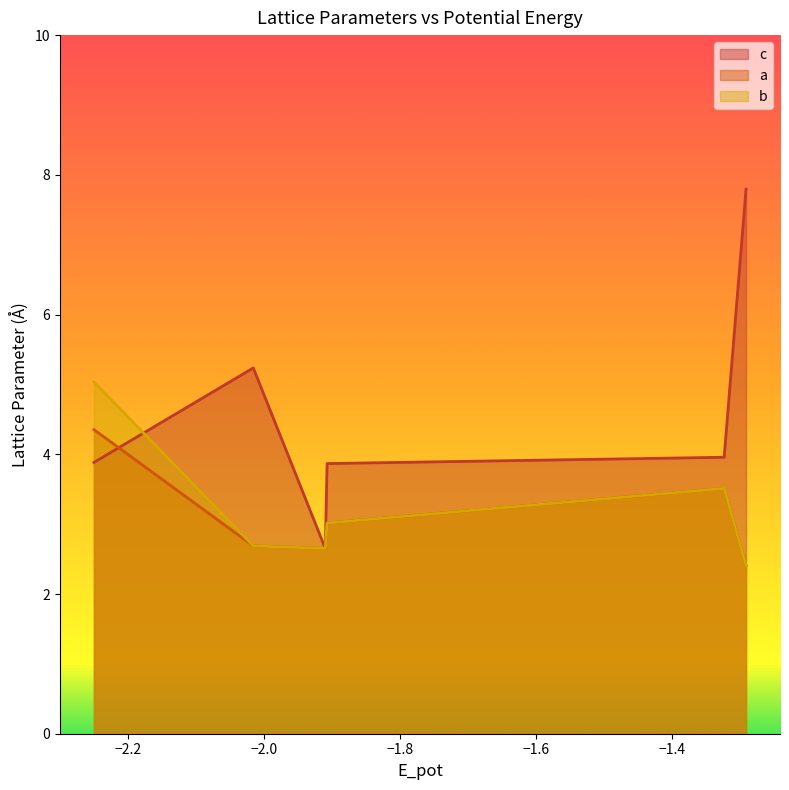

How many series are shown in this chart?

3